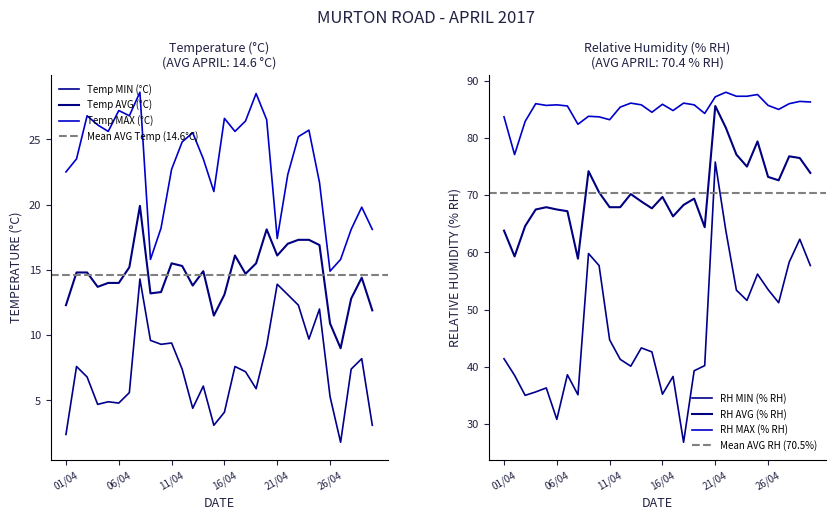

The Temp MAX (°C) series shows 21.7 at 25/04. True or false?

True